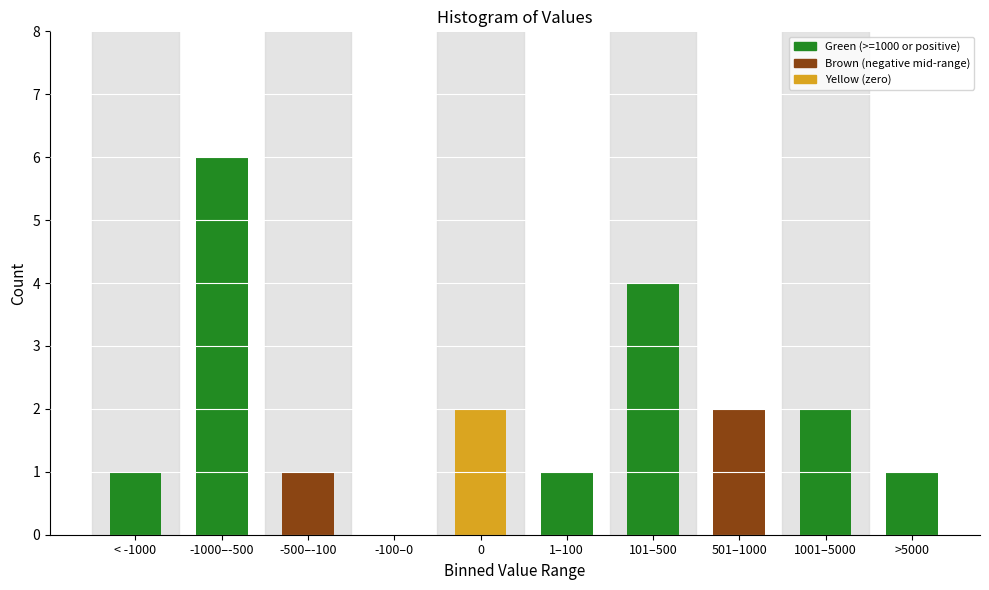

Reading left to right, what are all the values shown in this chart?

< -1000=1	-1000–-500=6	-500–-100=1	-100–0=0	0=2	1–100=1	101–500=4	501–1000=2	1001–5000=2	>5000=1